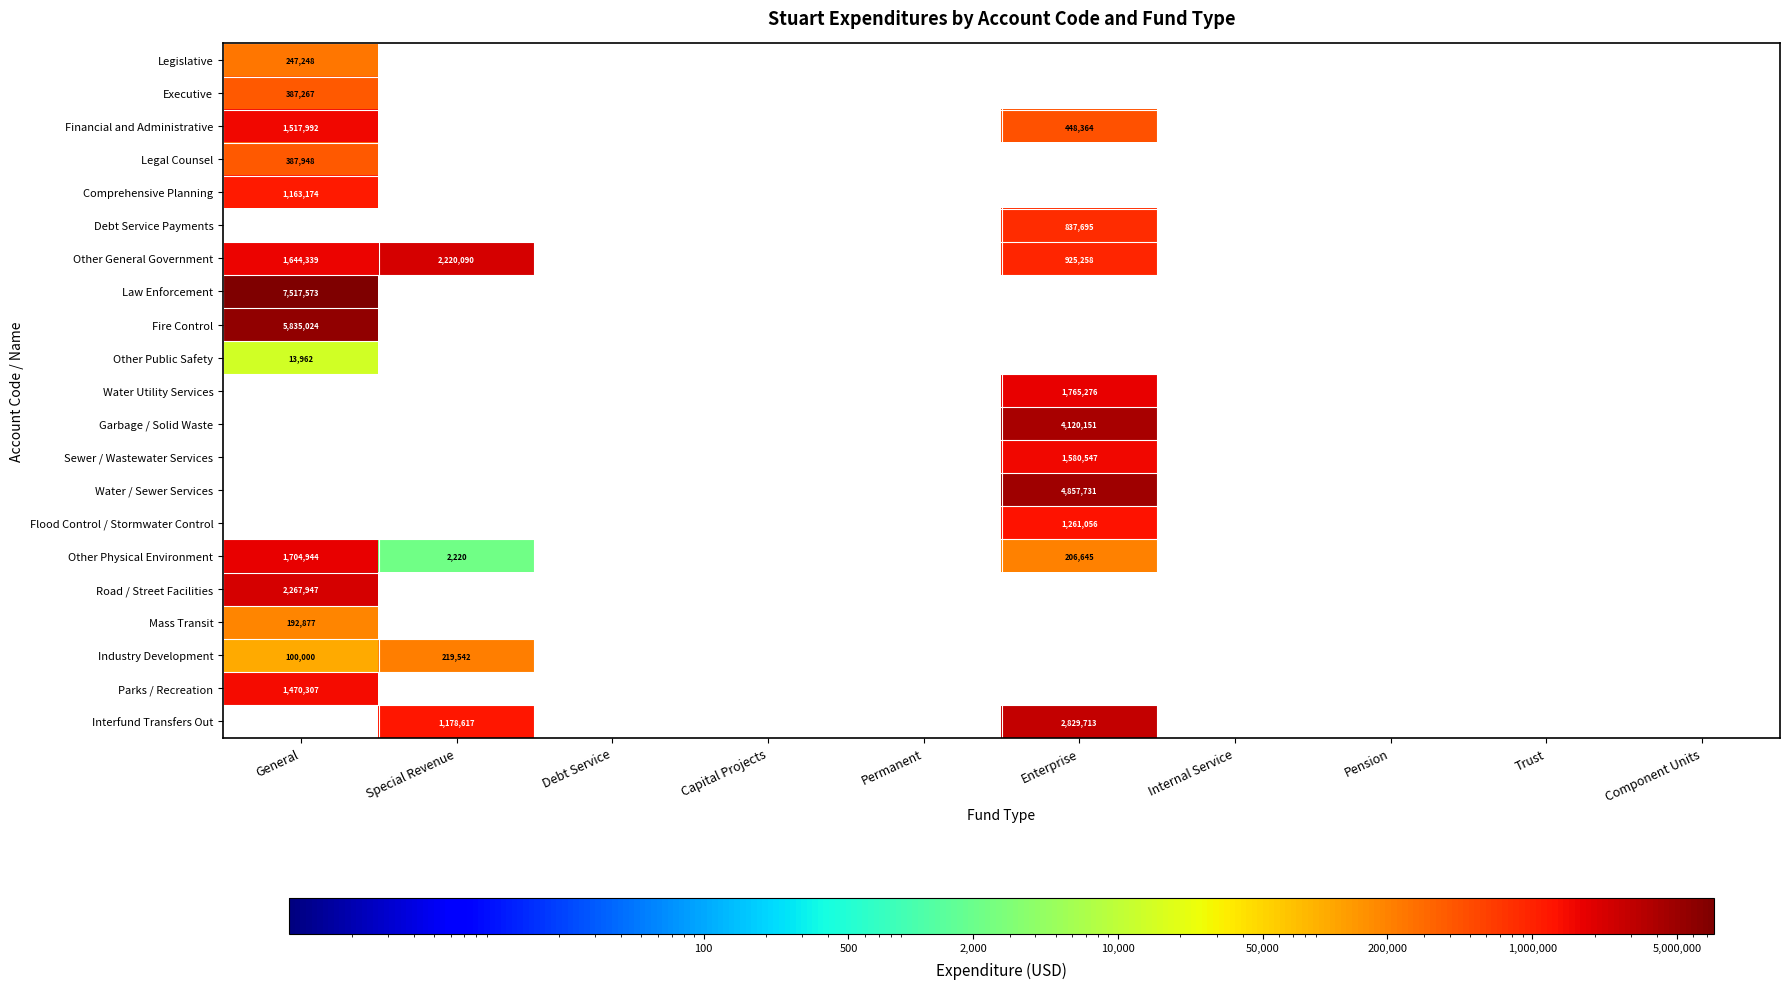

True or false: Fire Control has a value of 10342865 at General.

False